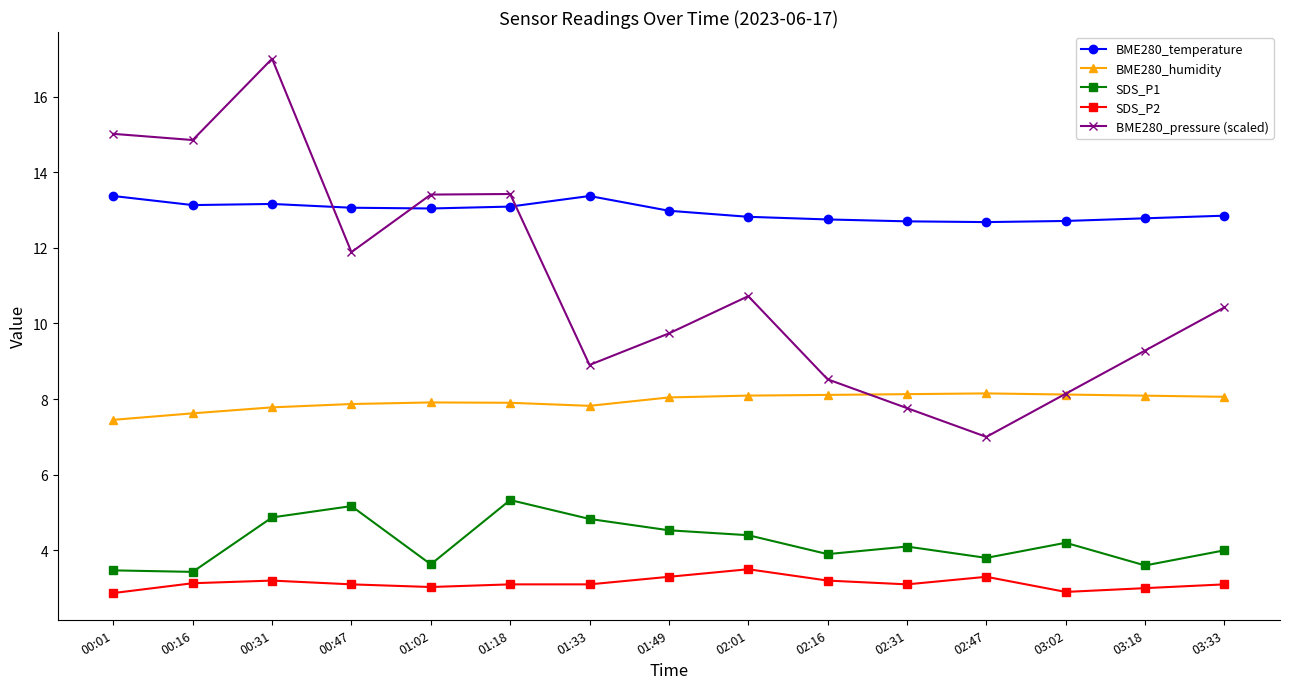

True or false: SDS_P2 and BME280_temperature cross at least once.

False